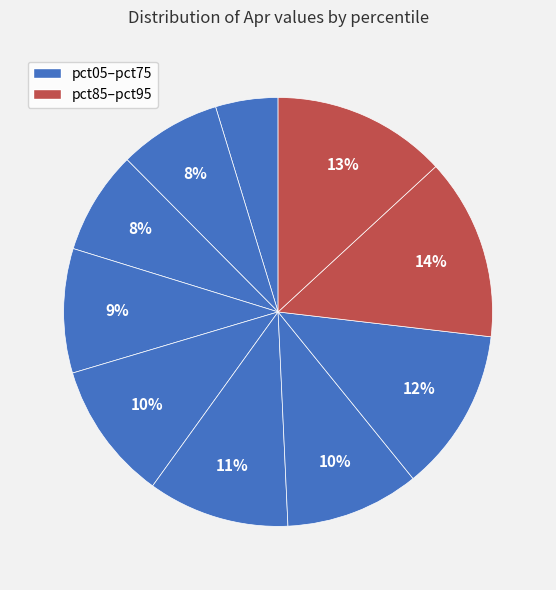

Which category has the smallest portion of the pie?

pct05